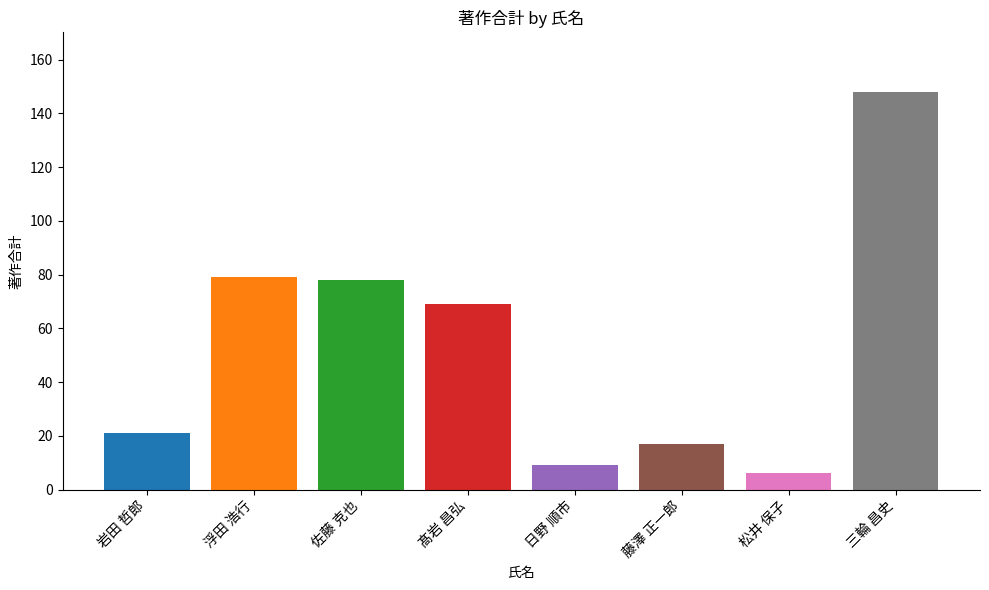

How many data points does each series have?

8